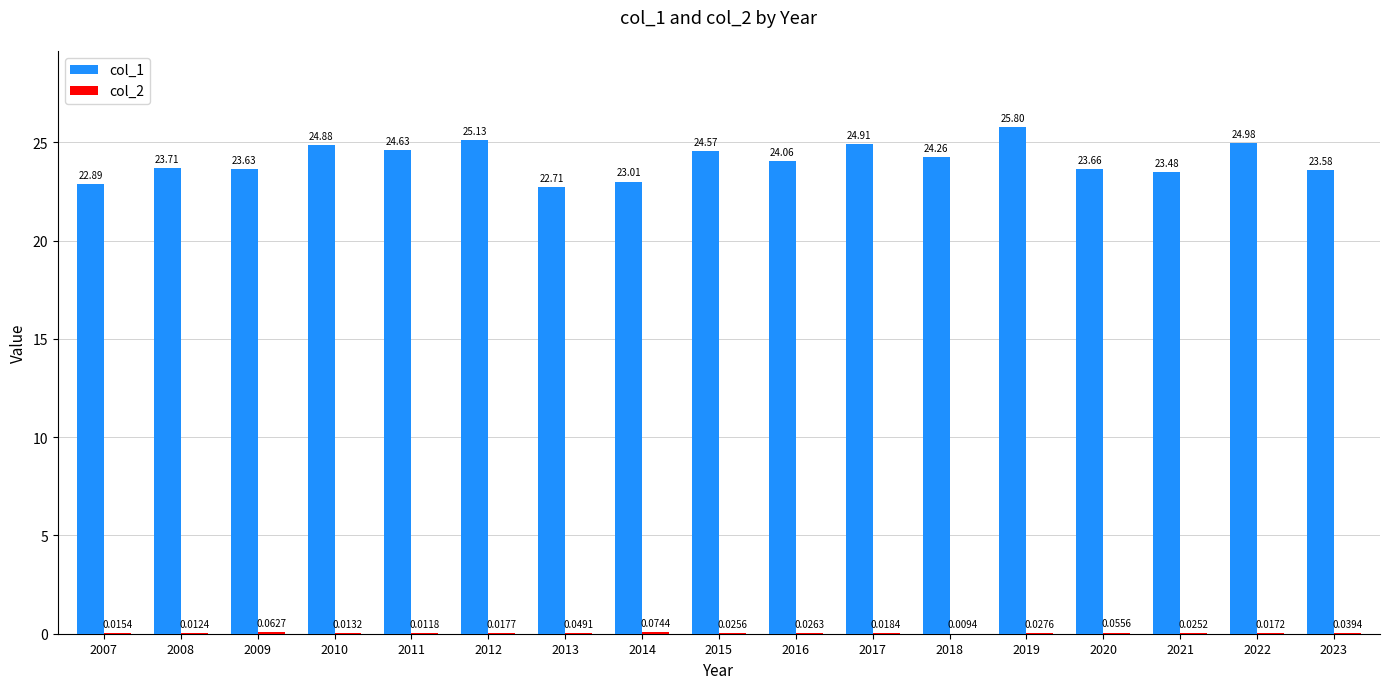

Which series changed the most between 2018 and 2020?

col_1